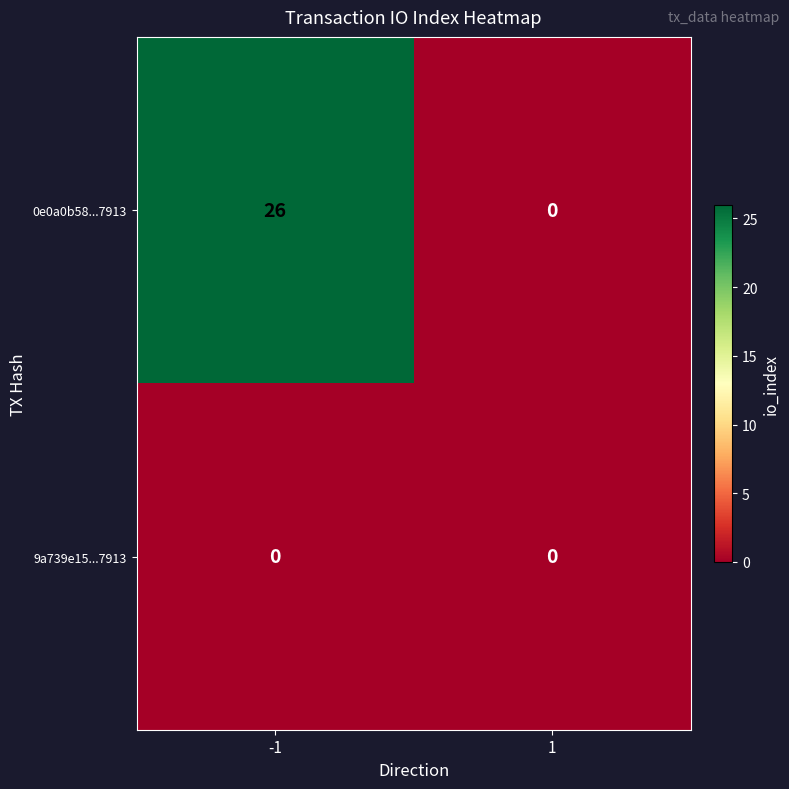

Reading left to right, what are all the values shown in this chart?

0e0a0b58...7913: 26	0
9a739e15...7913: 0	0